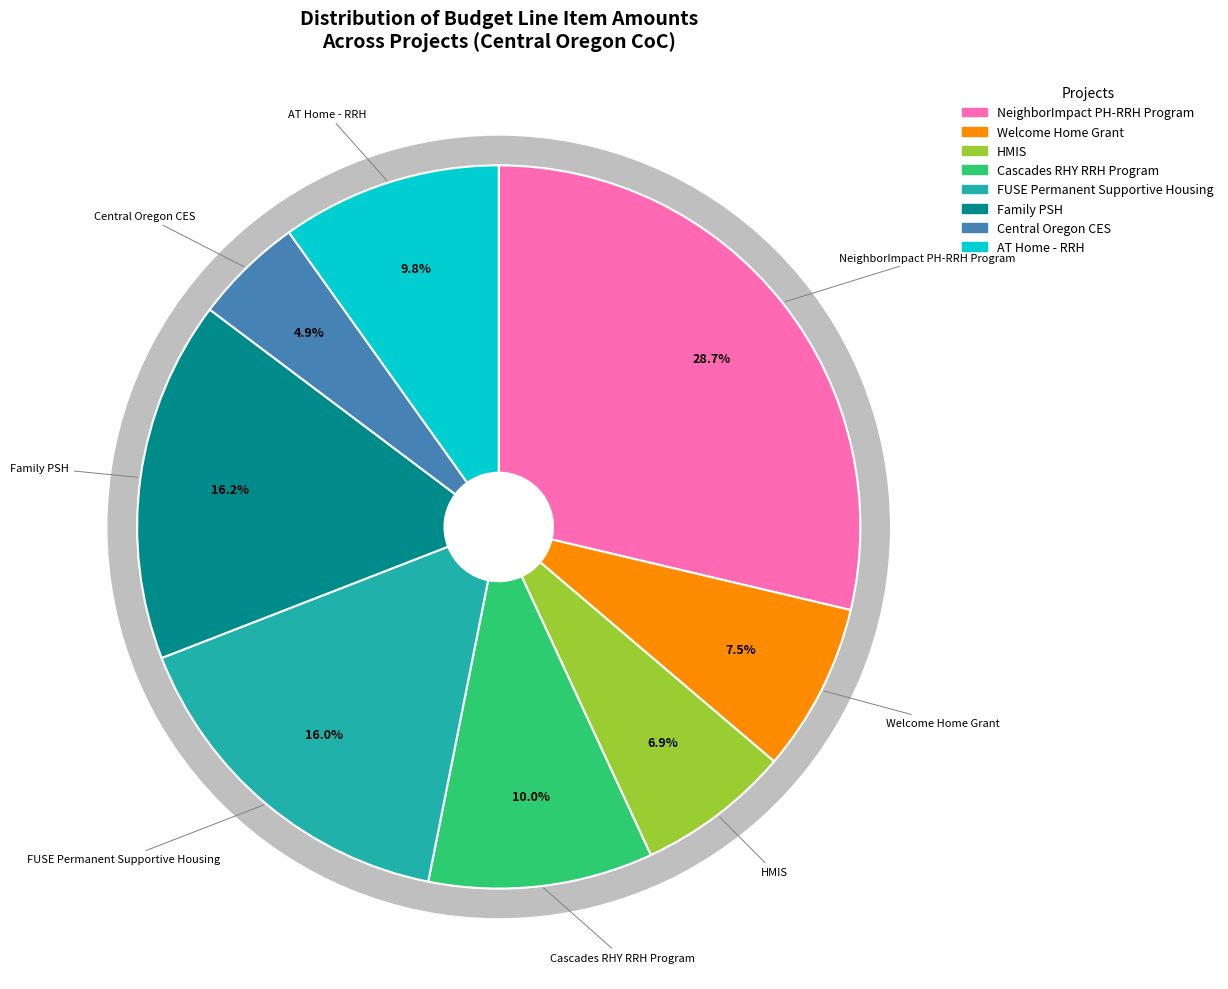

To the nearest percent, what is the average slice percentage?

12%